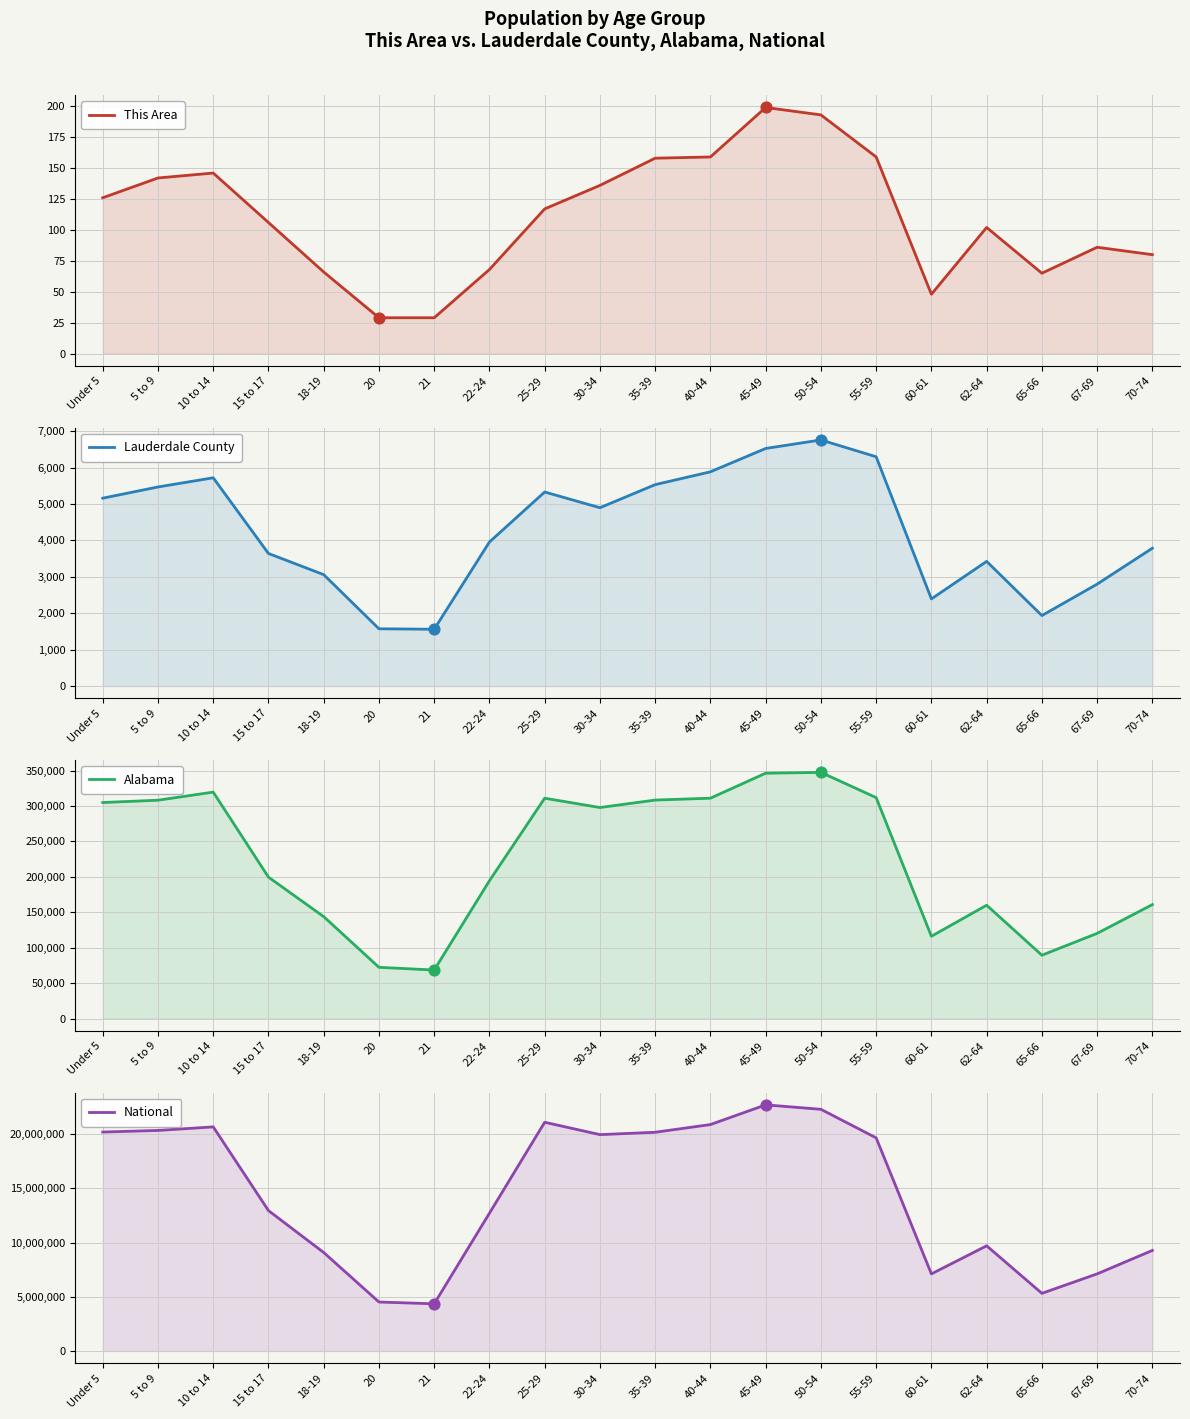

Which series has the largest total across all categories?

National